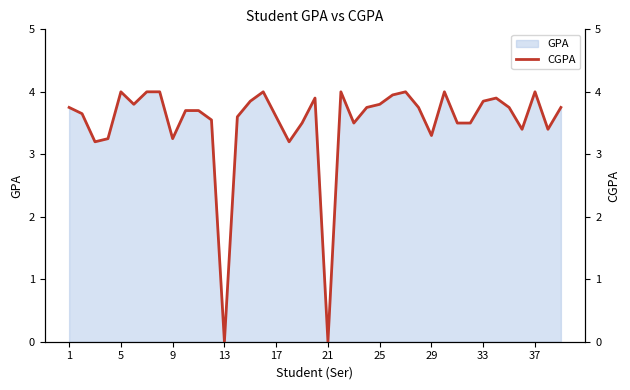

Does the chart have visible grid lines?

No